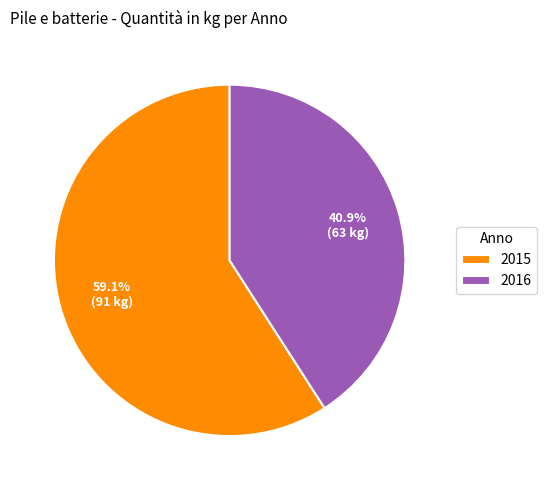

To the nearest percent, what percentage of the pie is 2016?

41%